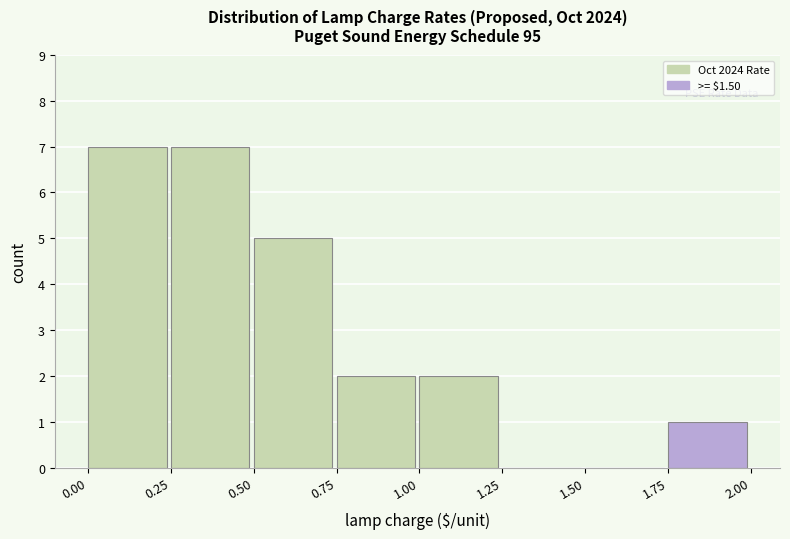

How tall is the bar that spans 0.75 to 1.00 on the x-axis? The values are not printed on the chart, so give them approximately, as read against the axis.

2